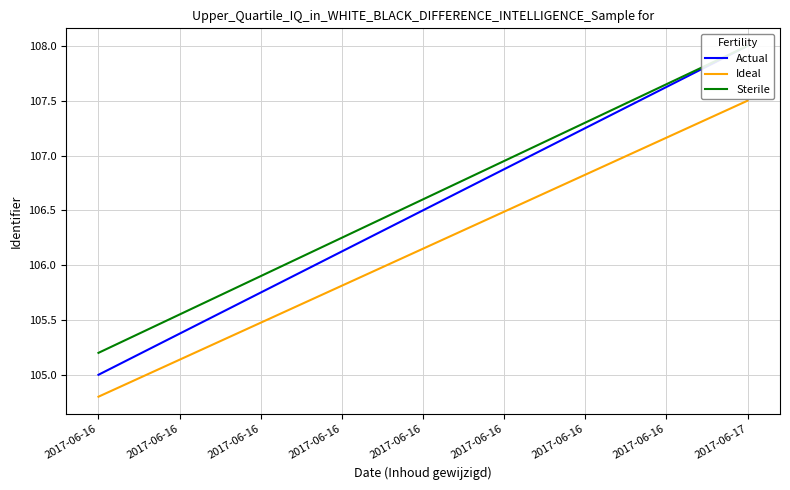

Count the number of categories in the chart.

2